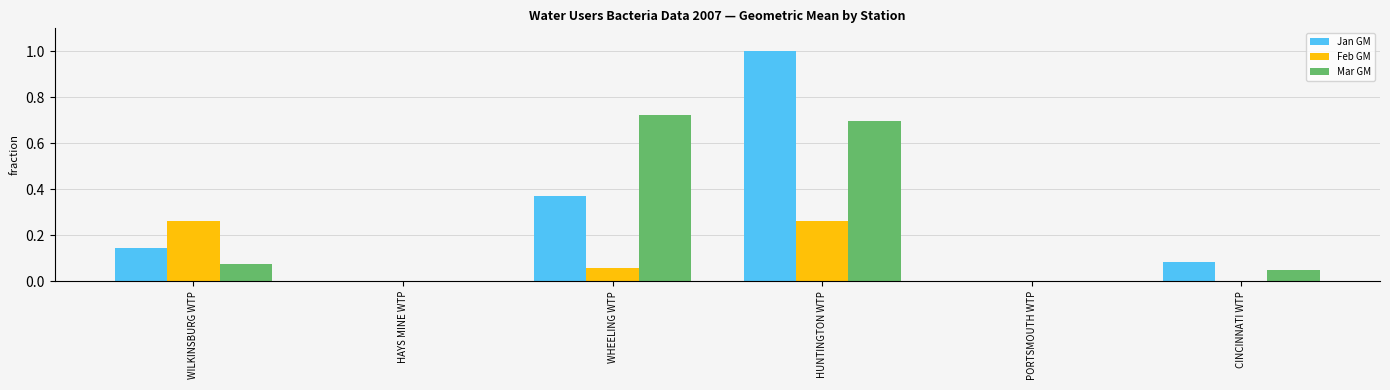

What is the sum of all Jan GM values?

1.6